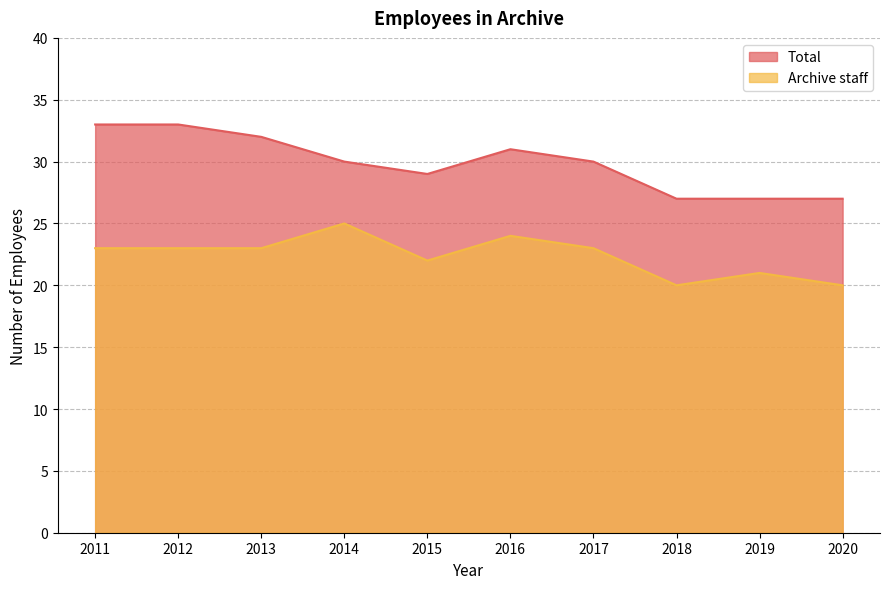

True or false: Total and Archive staff intersect in this chart.

False